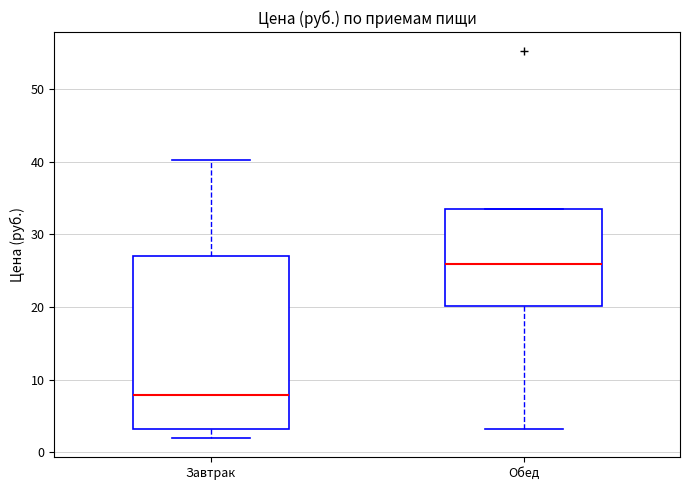

Which box's median line is the lowest?

Завтрак